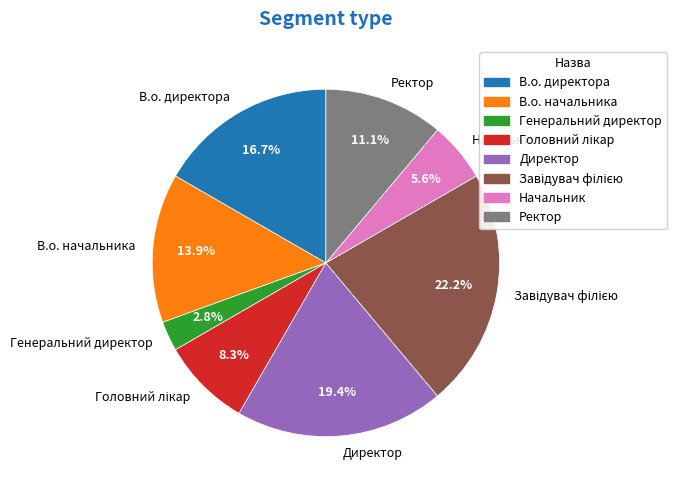

Is В.о. начальника the majority of the pie?

No